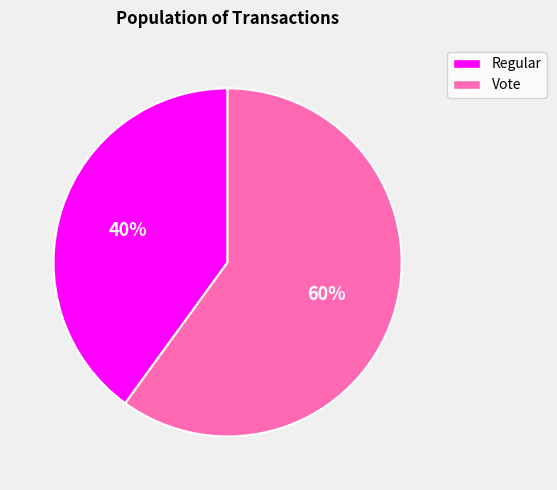

Rank the categories by value from lowest to highest.

Regular, Vote